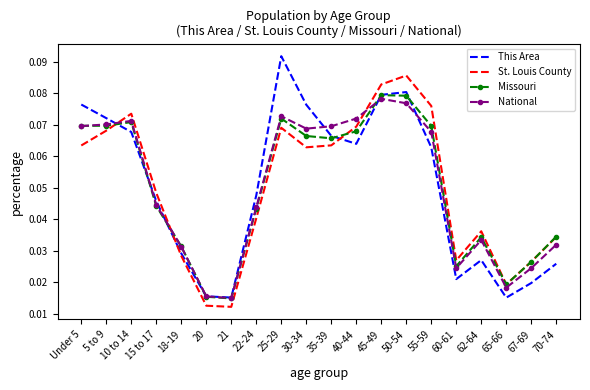

At which label does This Area reach its peak?

25-29